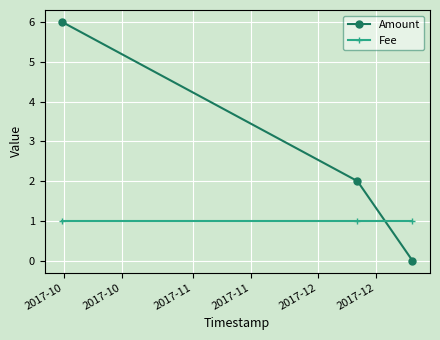

List the series in order of their peak value, lowest first.

Fee, Amount